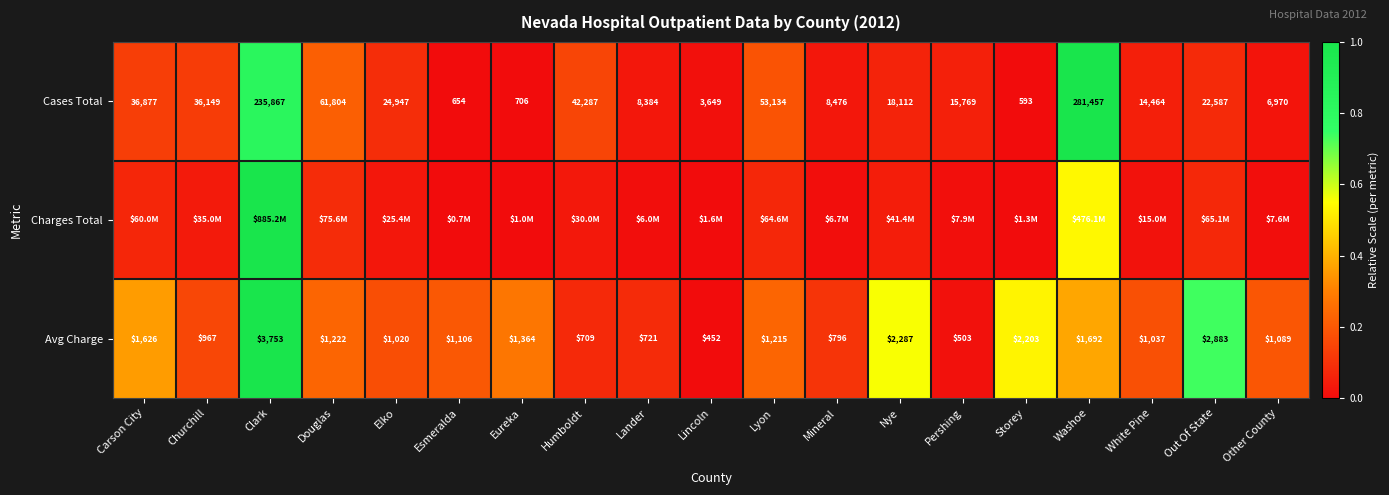

Is the value of Cases Total at Esmeralda greater than the value of Avg Charge at Churchill?

No